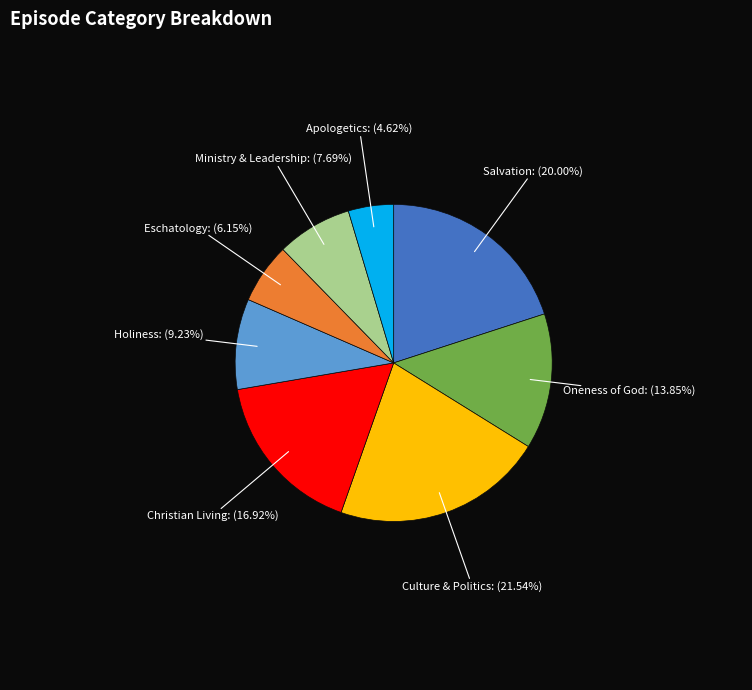

Does any single category account for the majority?

No